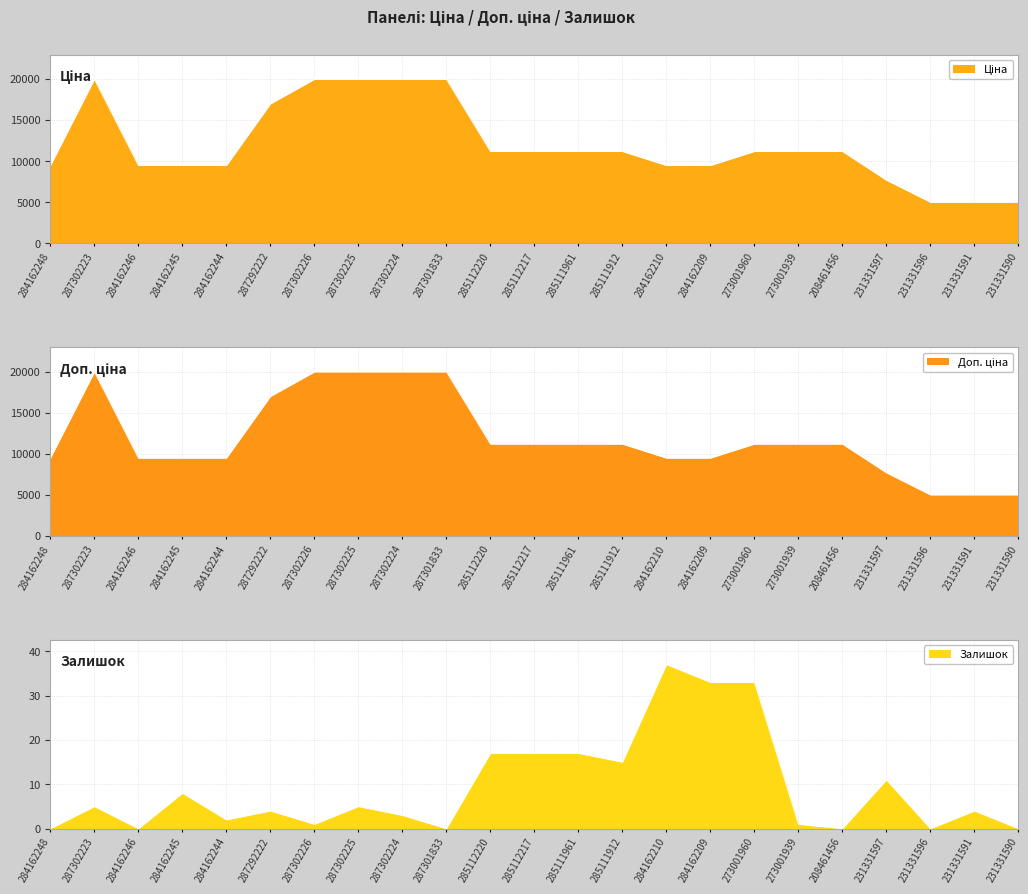

Which series has the largest total across all categories?

Ціна